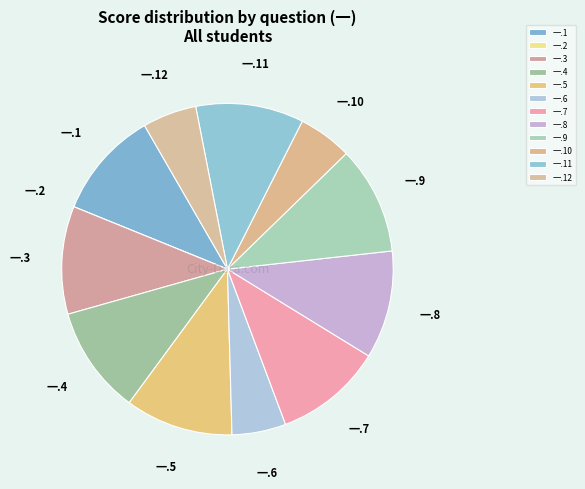

The 一.7 slice represents 23% of the pie. True or false?

False